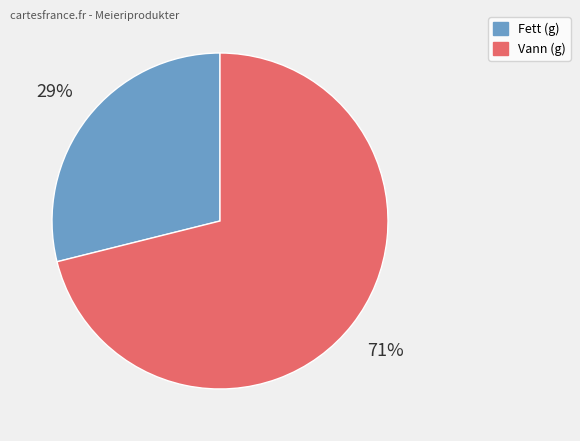

Which category accounts for the majority?

Vann (g)